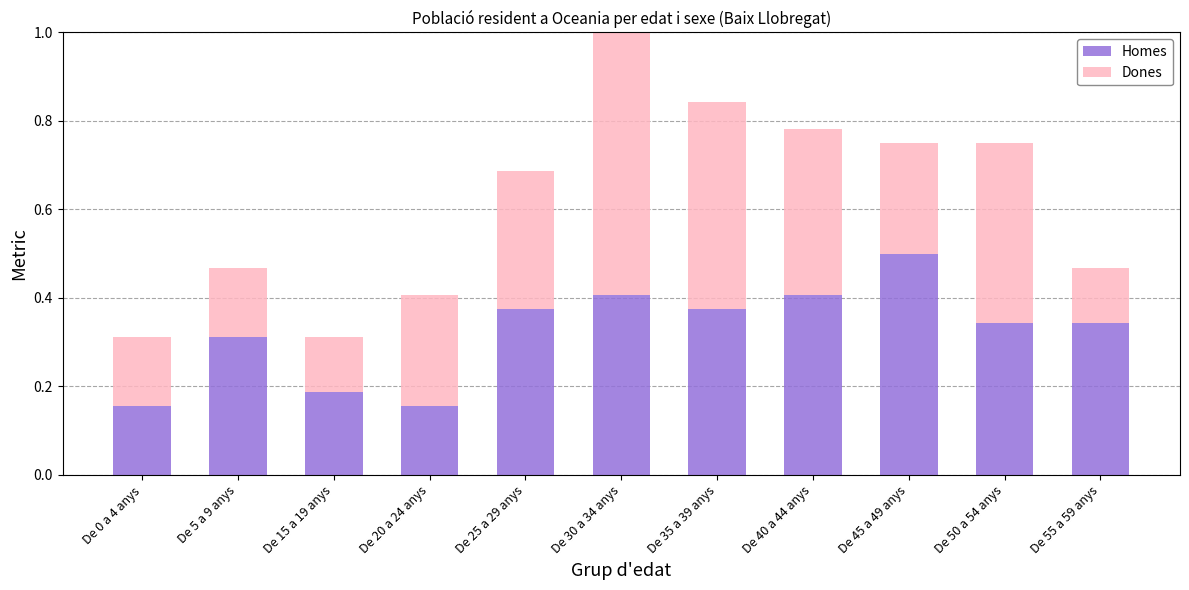

What is the total value across all series at De 30 a 34 anys?

1.0